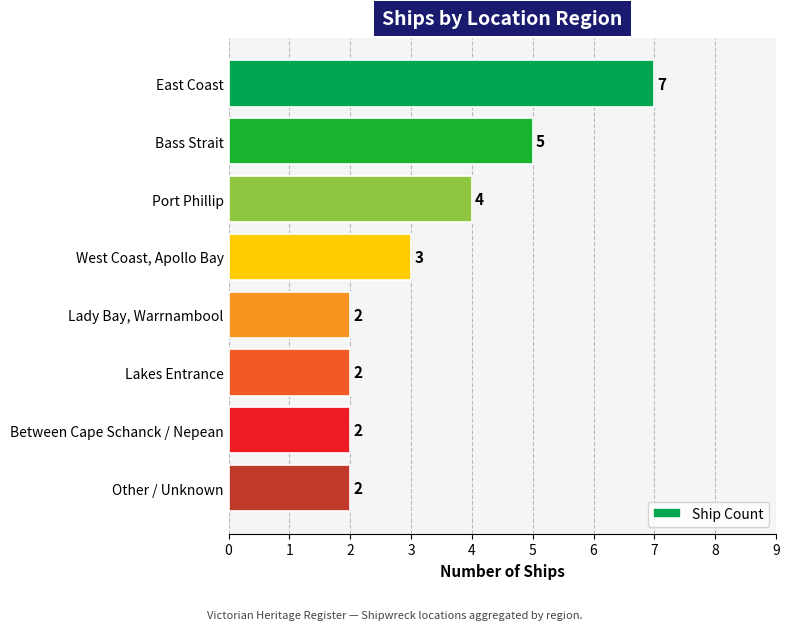

What is the label of the 5th bar from the bottom?

West Coast, Apollo Bay